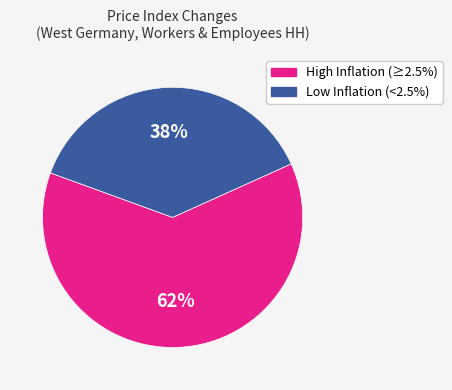

To the nearest percent, what is the average slice percentage?

50%